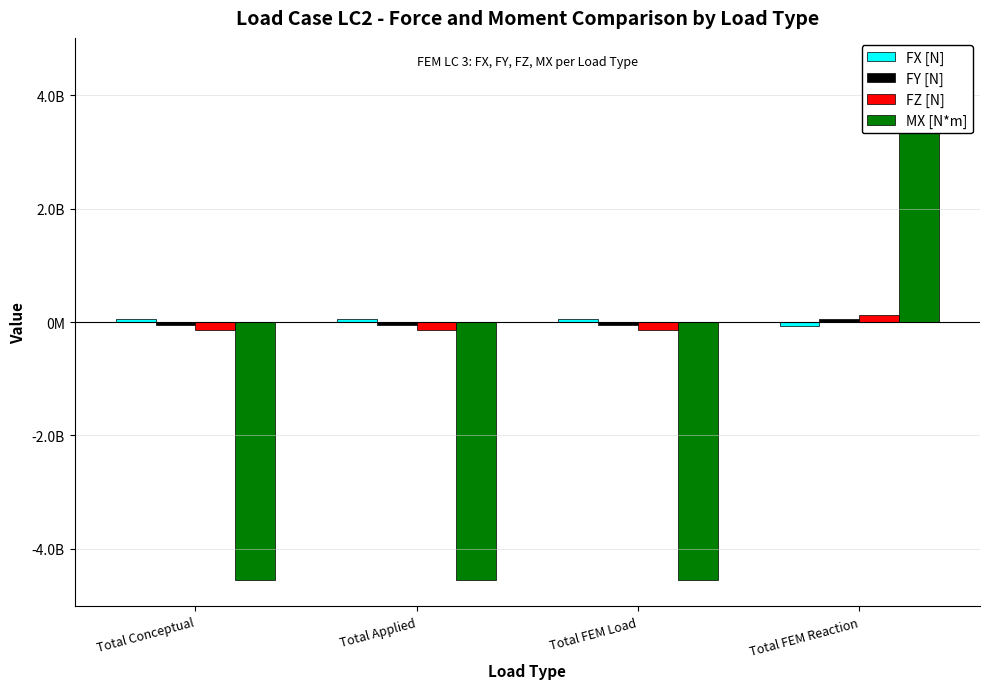

Is the value of FZ [N] at Total FEM Reaction greater than the value of FX [N] at Total FEM Load?

Yes